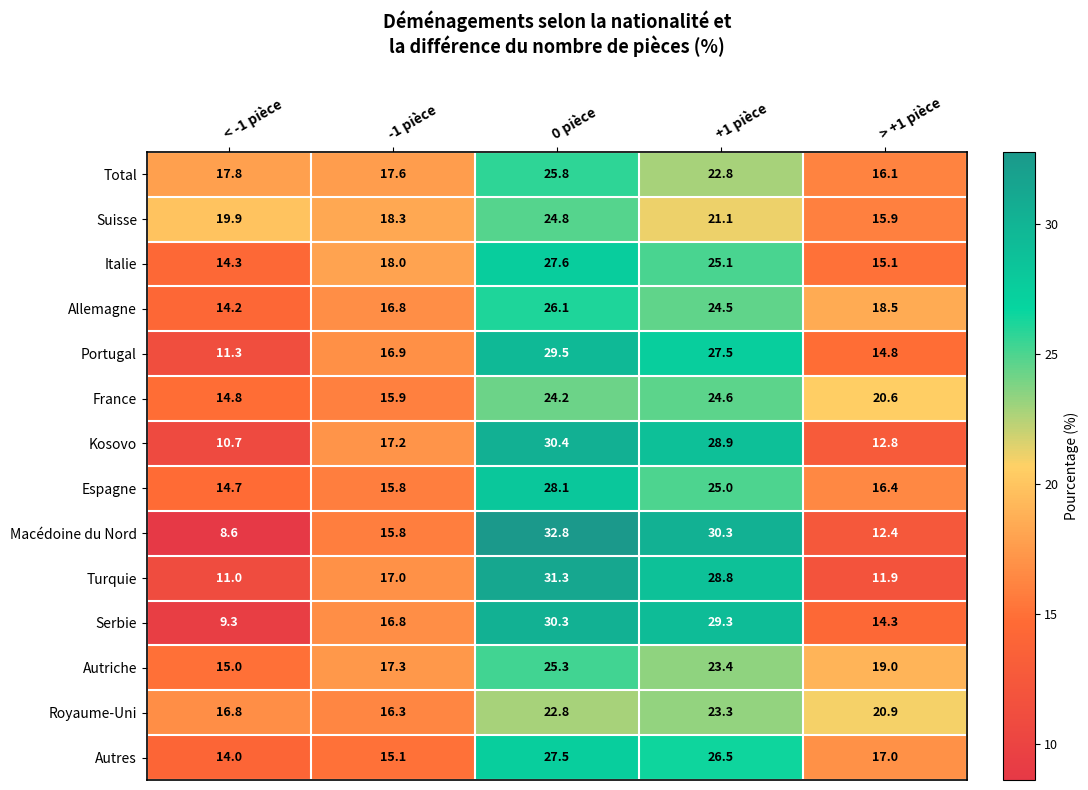

Between 0 pièce and > +1 pièce, which series saw the biggest shift?

Macédoine du Nord